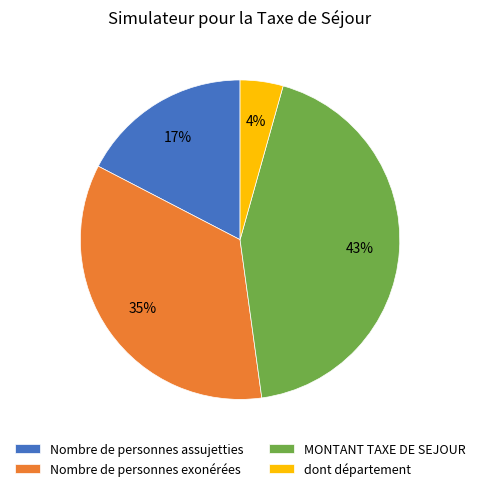

What is the smallest slice in the pie chart?

dont département